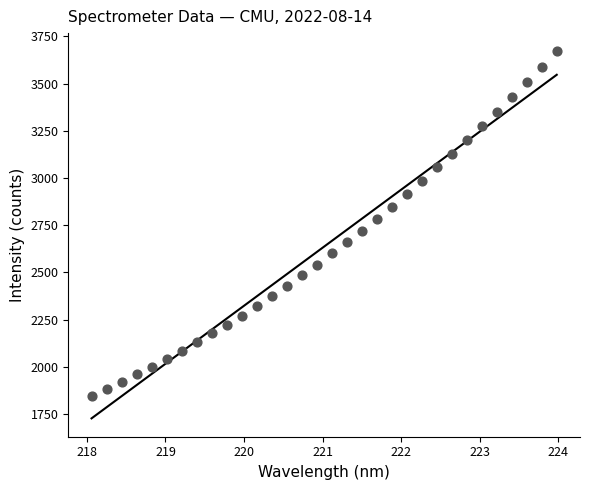

What is the range of X values (max minus min)?

5.9